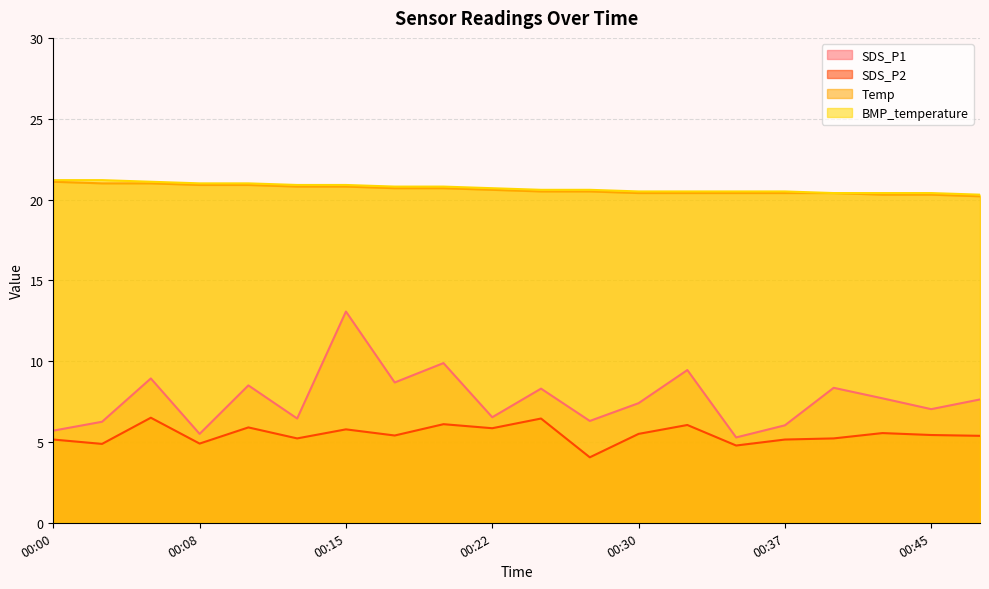

What is the smallest value displayed?

4.0